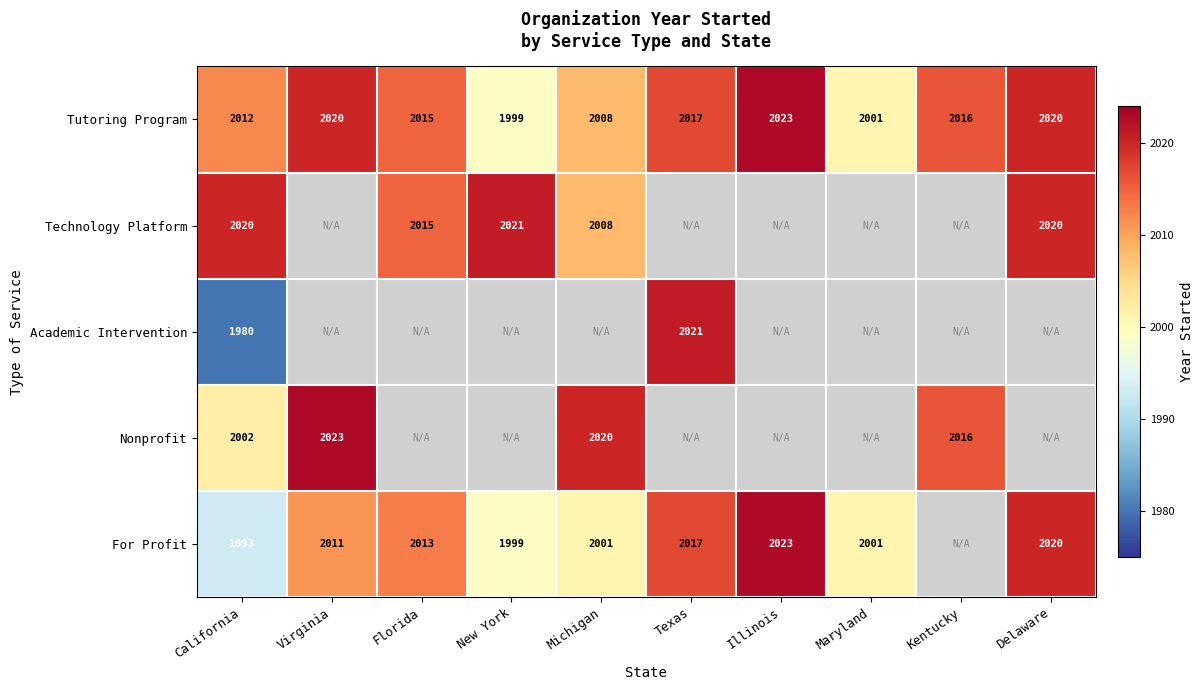

What is the sum of the Tutoring Program values at Texas and Kentucky?

4033